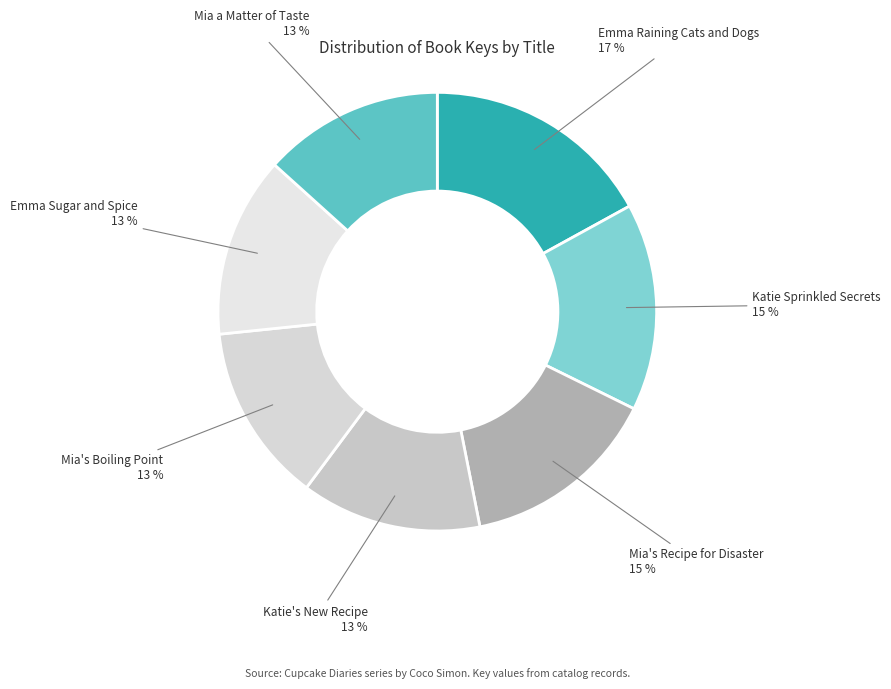

How many segments does this pie chart have?

7